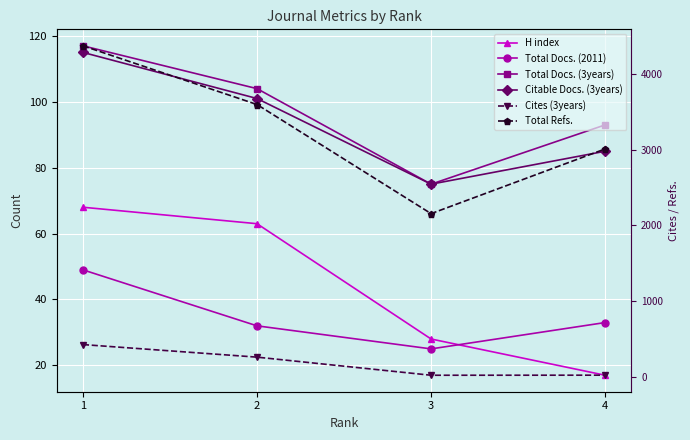

Which series has the widest spread of values?

Total Refs.